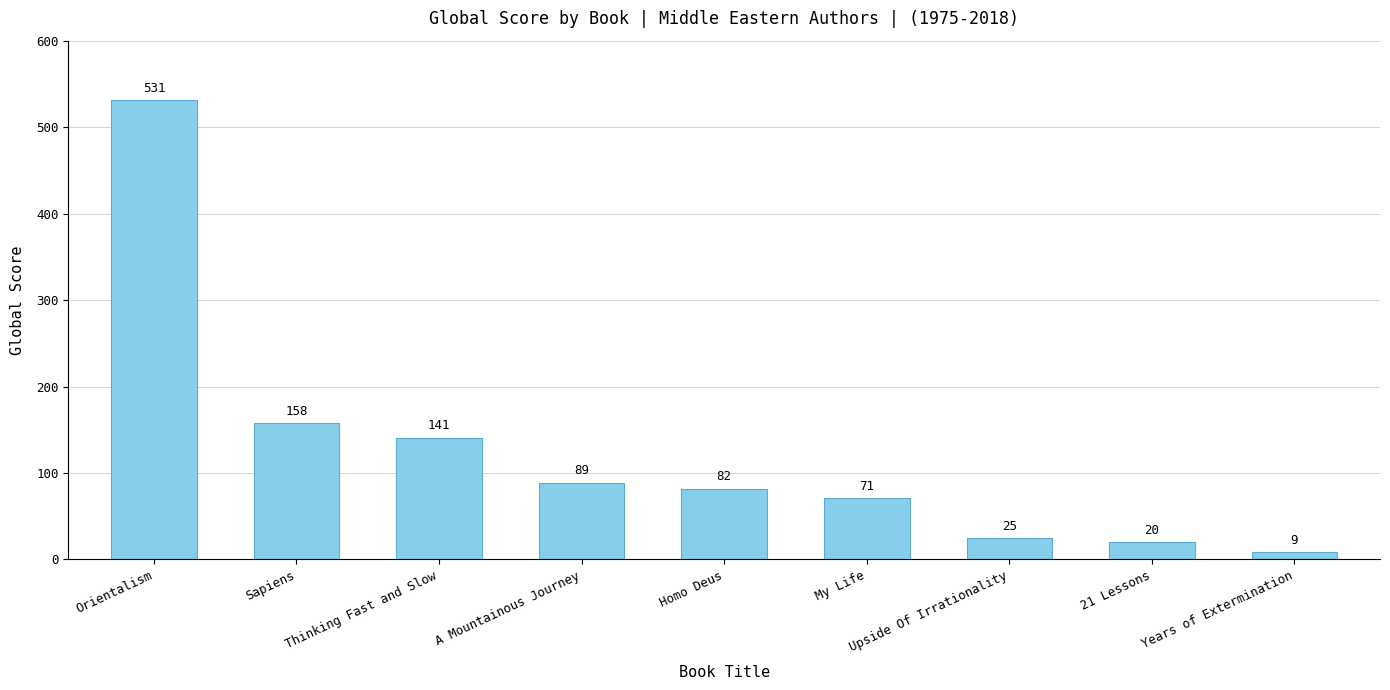

Between Years of Extermination and Upside Of Irrationality, which is larger?

Upside Of Irrationality